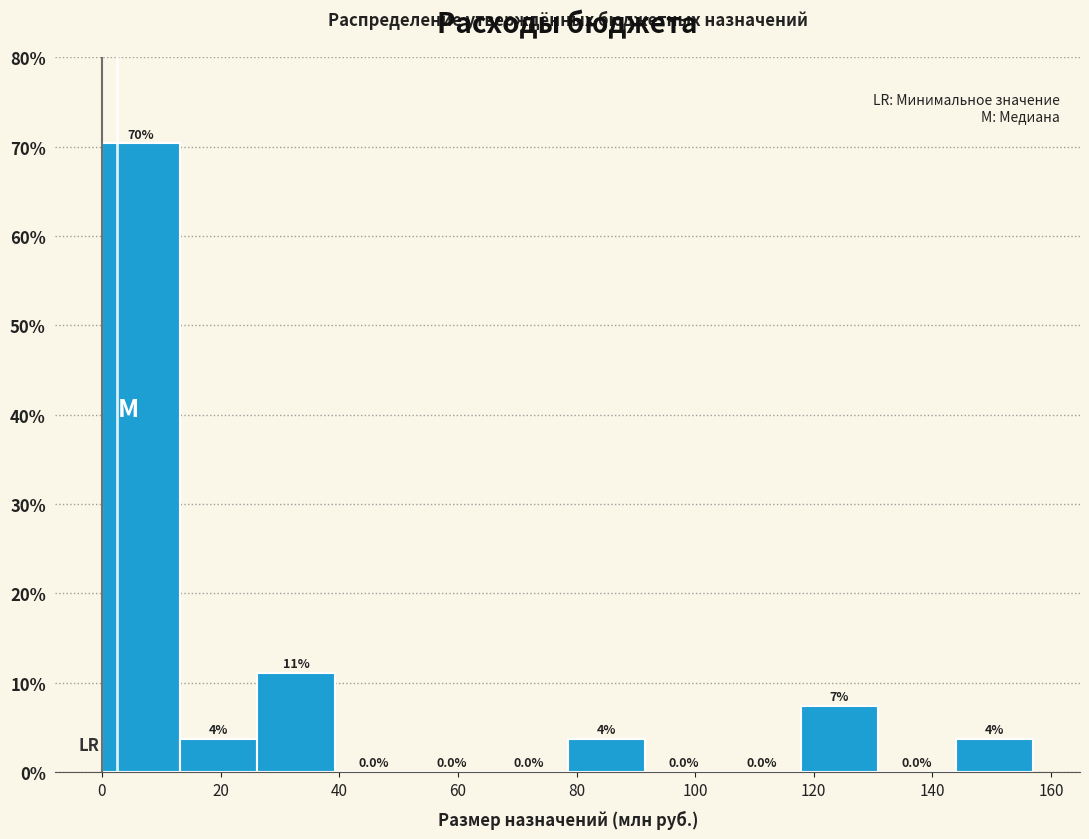

Over which range of the x-axis is the bar tallest?

0 to 14